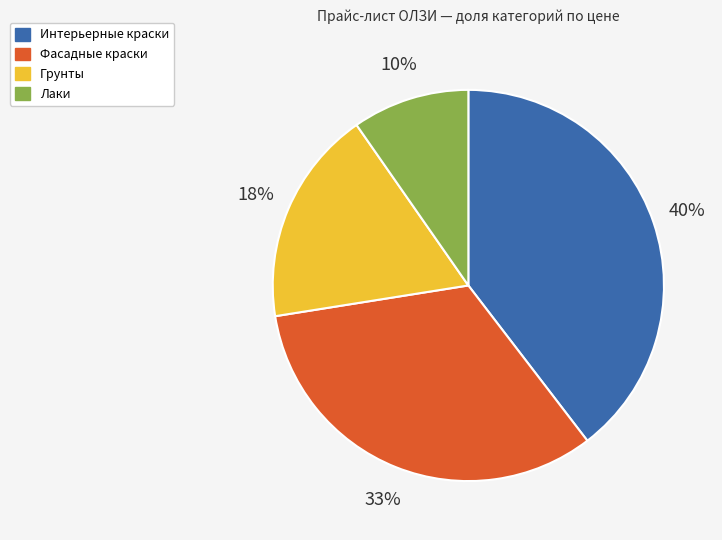

Is there a majority slice in this chart?

No